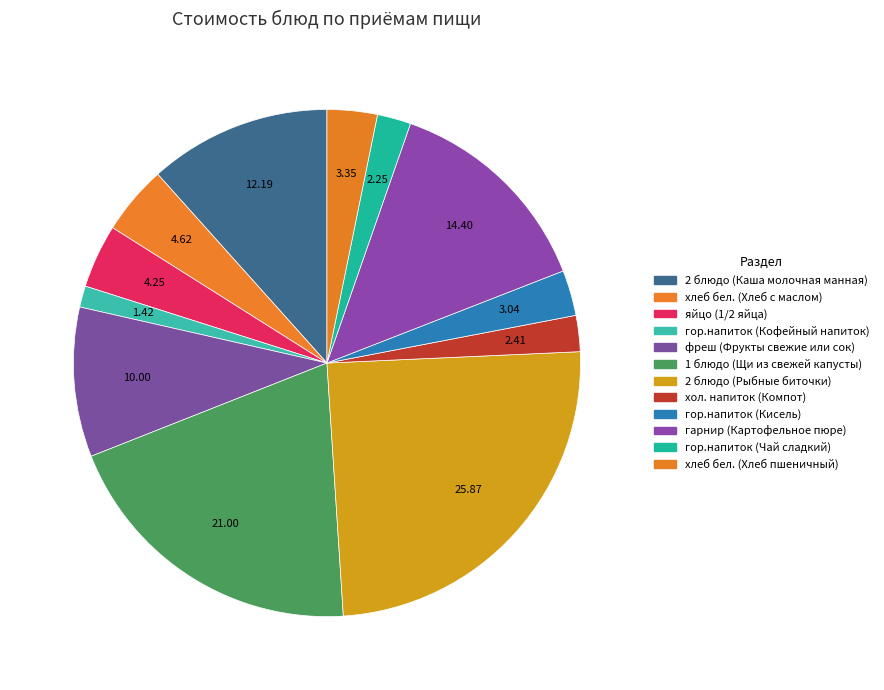

How many slices are in this pie chart?

12